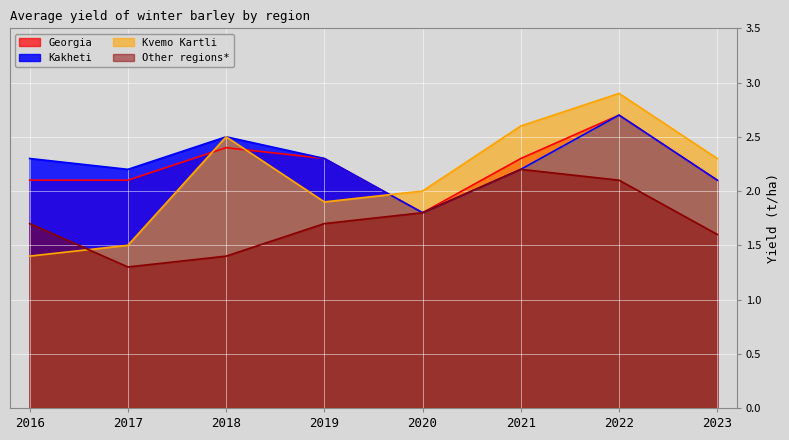

Reading right to left, what are all the values shown in this chart?

Georgia: 2023=2.1	2022=2.7	2021=2.3	2020=1.8	2019=2.3	2018=2.4	2017=2.1	2016=2.1
Kakheti: 2023=2.1	2022=2.7	2021=2.2	2020=1.8	2019=2.3	2018=2.5	2017=2.2	2016=2.3
Kvemo Kartli: 2023=2.3	2022=2.9	2021=2.6	2020=2.0	2019=1.9	2018=2.5	2017=1.5	2016=1.4
Other regions*: 2023=1.6	2022=2.1	2021=2.2	2020=1.8	2019=1.7	2018=1.4	2017=1.3	2016=1.7